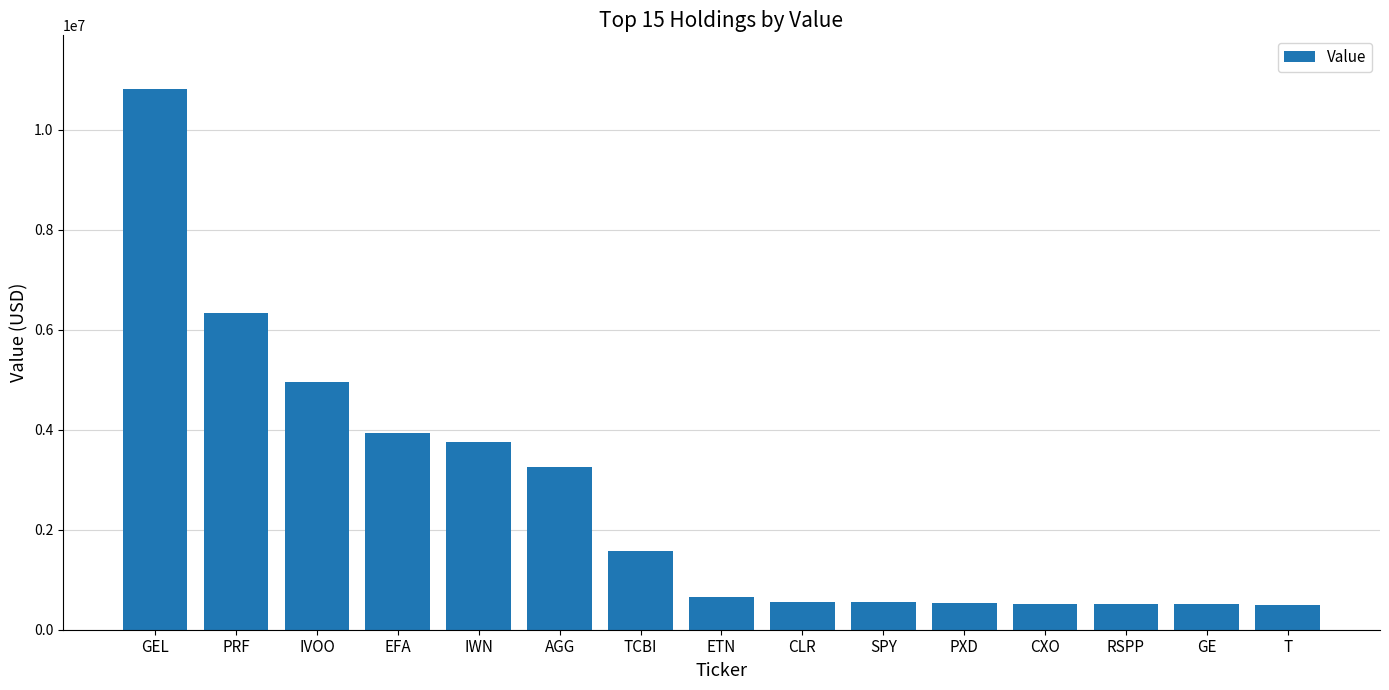

What is the minimum value shown in the chart?

501000